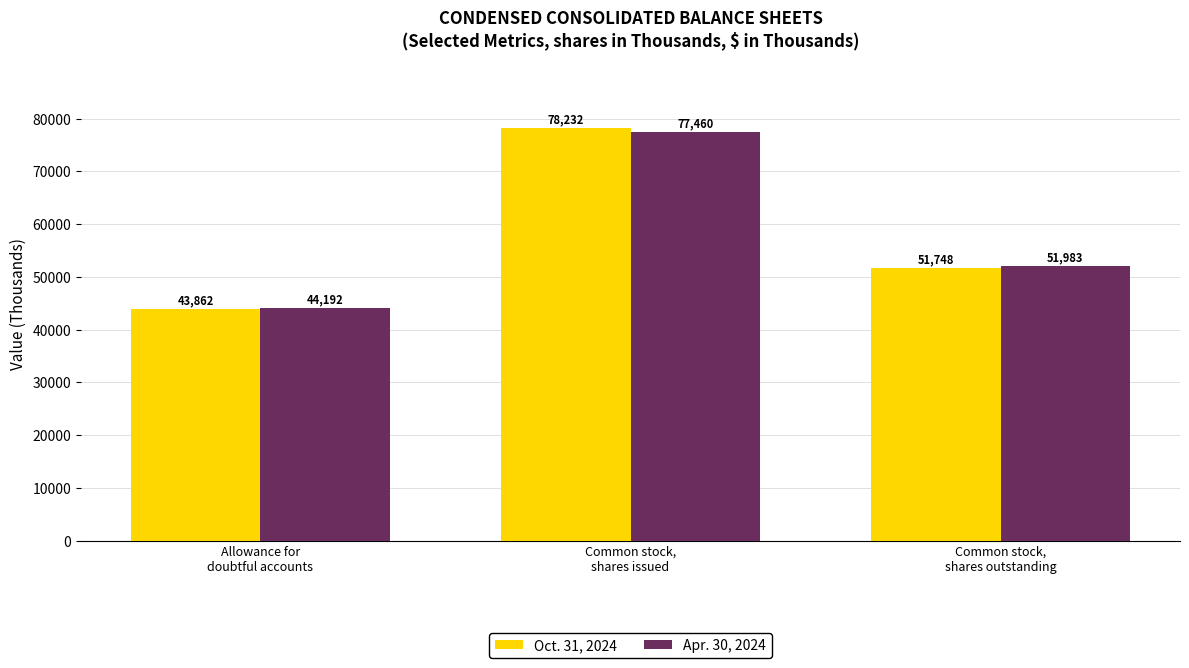

At which category is the sum across all series the highest?

Common stock,
shares issued